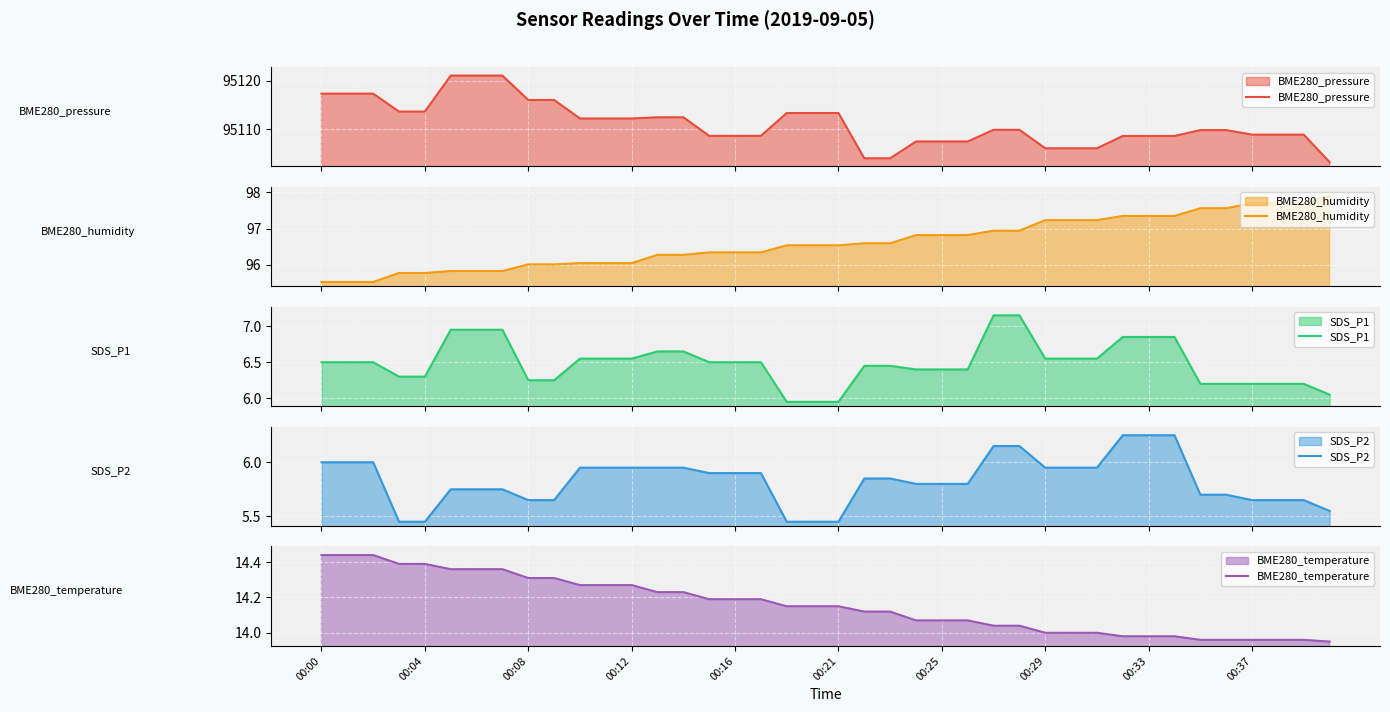

Reading left to right, transcribe all the data shown in this chart.

BME280_pressure: 95117.4	95117.4	95117.4	95113.6	95113.6	95121.1	95121.1	95121.1	95116.0	95116.0	95112.2	95112.2	95112.2	95112.4	95112.4	95108.6	95108.6	95108.6	95113.3	95113.3	95113.3	95104.0	95104.0	95107.4	95107.4	95107.4	95109.9	95109.9	95106.0	95106.0	95106.0	95108.6	95108.6	95108.6	95109.8	95109.8	95108.9	95108.9	95108.9	95103.2
BME280_humidity: 95.5	95.5	95.5	95.8	95.8	95.8	95.8	95.8	96.0	96.0	96.0	96.0	96.0	96.3	96.3	96.3	96.3	96.3	96.5	96.5	96.5	96.6	96.6	96.8	96.8	96.8	96.9	96.9	97.2	97.2	97.2	97.3	97.3	97.3	97.6	97.6	97.7	97.7	97.7	97.9
SDS_P1: 6.5	6.5	6.5	6.3	6.3	7.0	7.0	7.0	6.2	6.2	6.5	6.5	6.5	6.7	6.7	6.5	6.5	6.5	6.0	6.0	6.0	6.5	6.5	6.4	6.4	6.4	7.2	7.2	6.6	6.6	6.6	6.8	6.8	6.8	6.2	6.2	6.2	6.2	6.2	6.0
SDS_P2: 6.0	6.0	6.0	5.5	5.5	5.8	5.8	5.8	5.7	5.7	6.0	6.0	6.0	6.0	6.0	5.9	5.9	5.9	5.5	5.5	5.5	5.8	5.8	5.8	5.8	5.8	6.2	6.2	6.0	6.0	6.0	6.2	6.2	6.2	5.7	5.7	5.6	5.6	5.6	5.6
BME280_temperature: 14.4	14.4	14.4	14.4	14.4	14.4	14.4	14.4	14.3	14.3	14.3	14.3	14.3	14.2	14.2	14.2	14.2	14.2	14.2	14.2	14.2	14.1	14.1	14.1	14.1	14.1	14.0	14.0	14.0	14.0	14.0	14.0	14.0	14.0	14.0	14.0	14.0	14.0	14.0	13.9